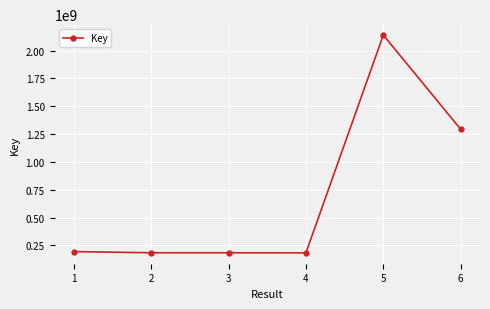

What is the maximum value shown in the chart?

2139701039